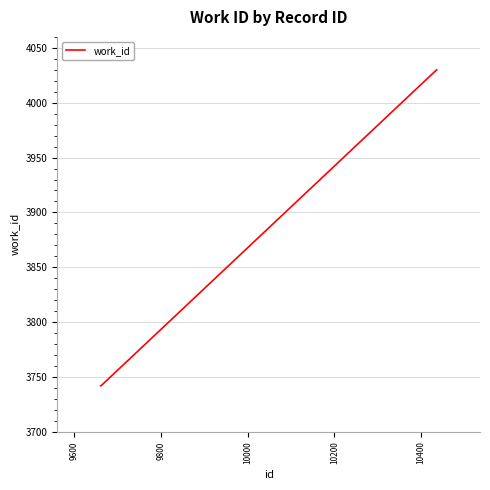

What is the sum of all values?

11514